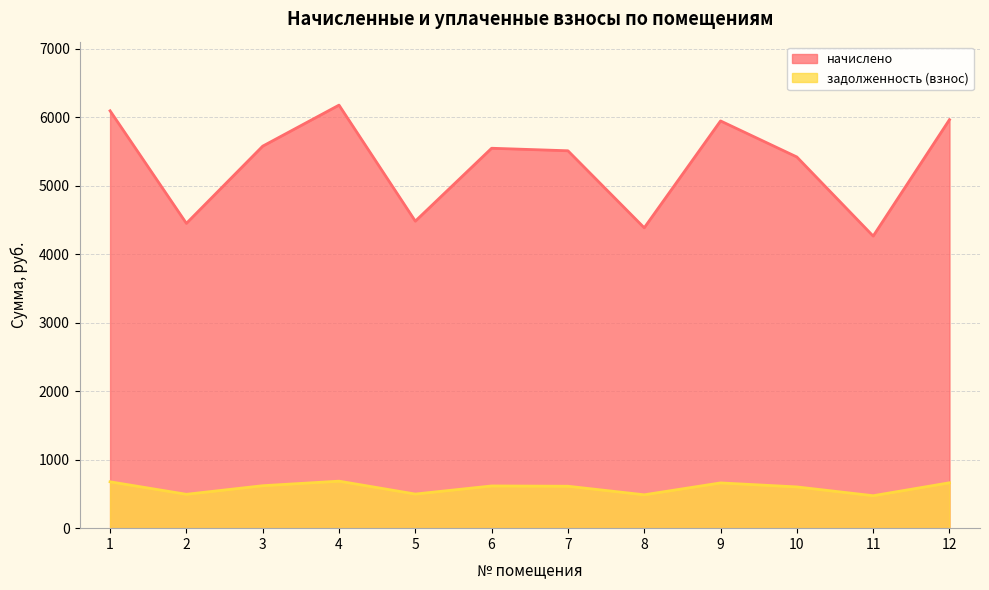

What is the sum of all начислено values?

63826.3